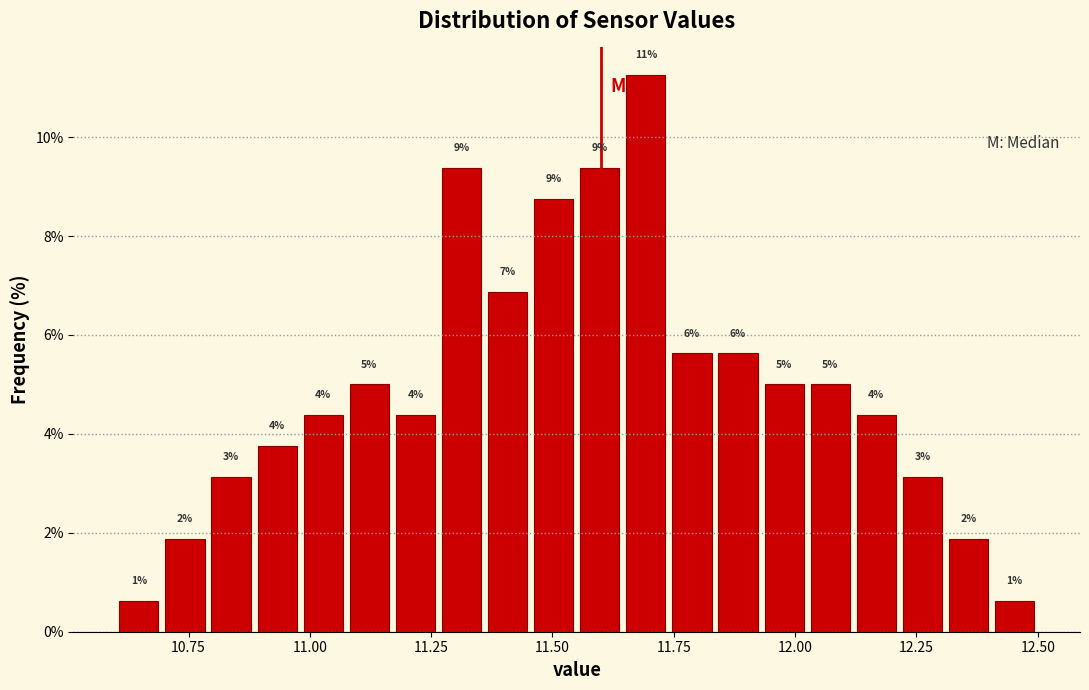

Around what value on the x-axis is the tallest bar? Give the approximate position of its centre, as read against the axis.

11.70